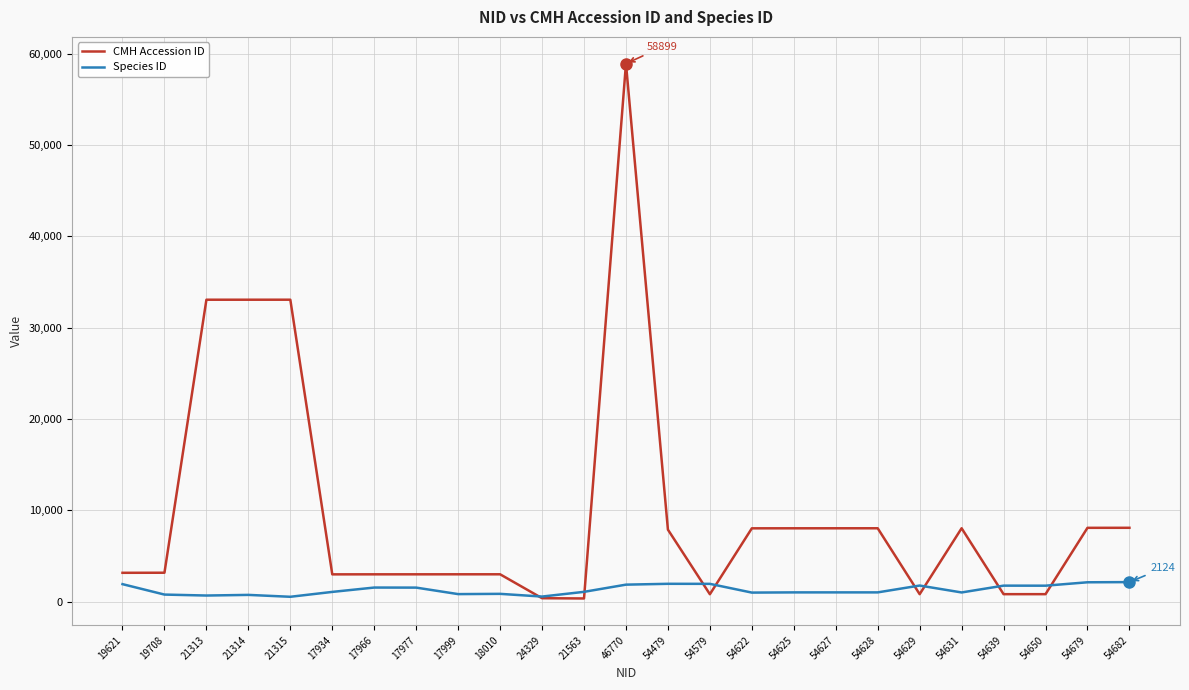

What is the sum of all Species ID values?

32027